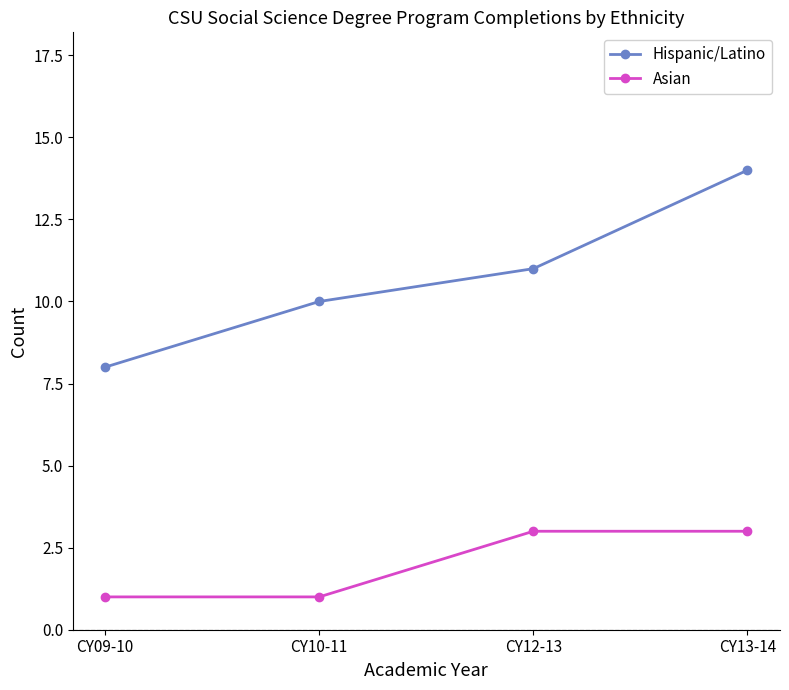

The Asian series shows 0 at CY10-11. True or false?

False